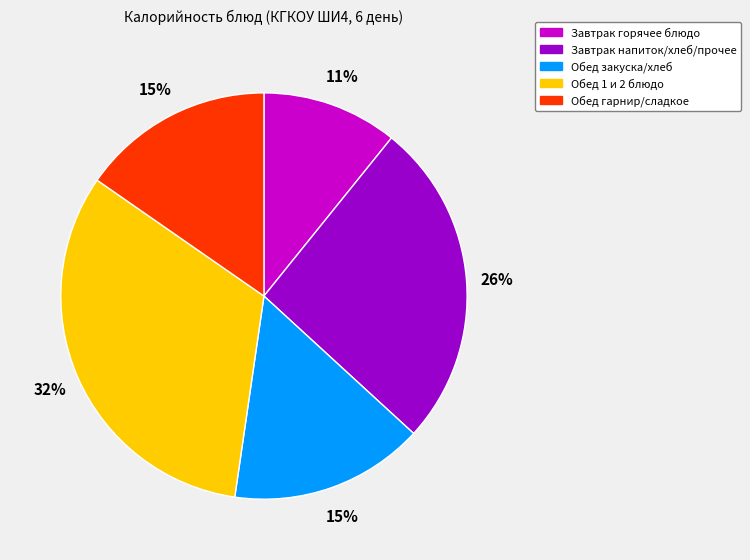

To the nearest percent, what is the average slice percentage?

20%